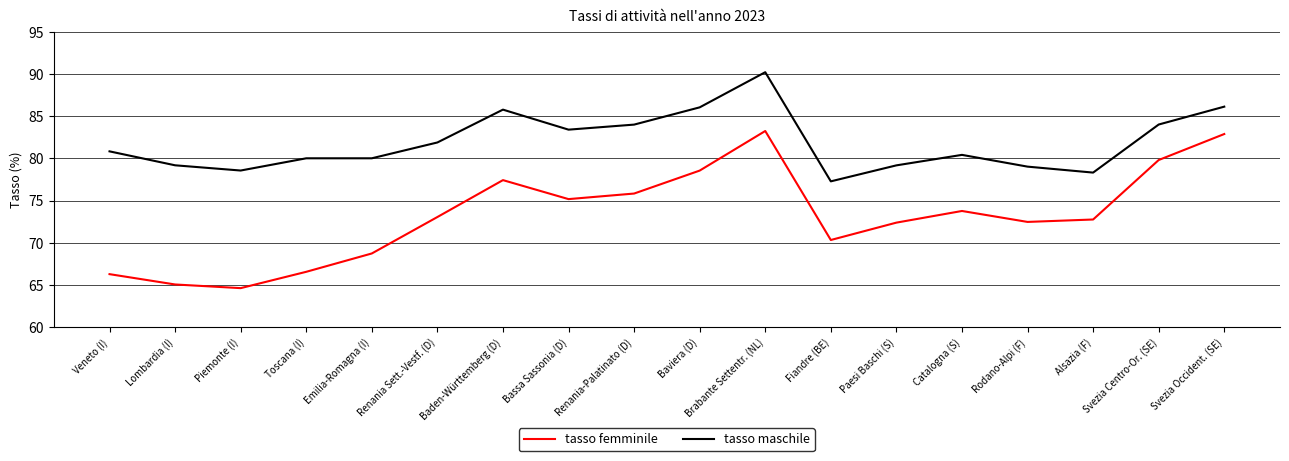

True or false: tasso femminile and tasso maschile cross at least once.

False